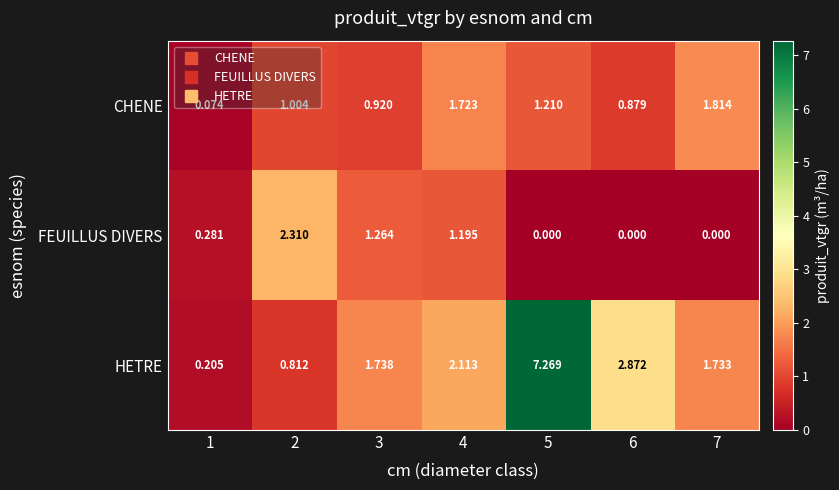

At 3, list the series in order from smallest to largest.

CHENE, FEUILLUS DIVERS, HETRE